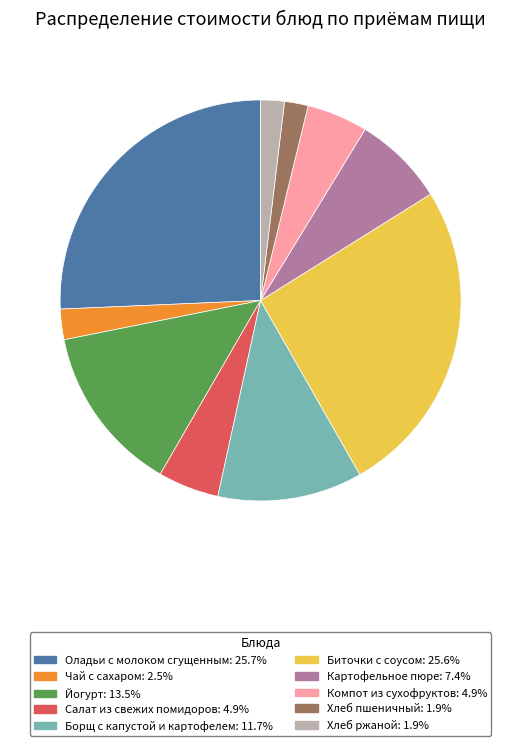

True or false: Борщ с капустой и картофелем accounts for 12% of the total.

True